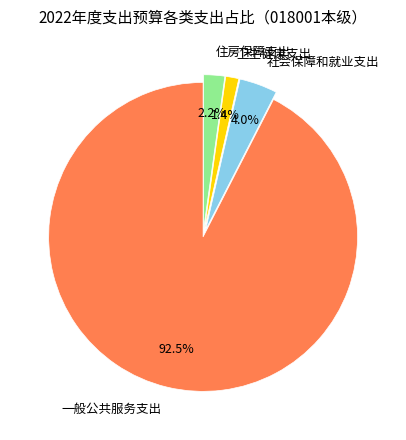

Approximately how many times larger is the value at 一般公共服务支出 compared to 住房保障支出?

42.0